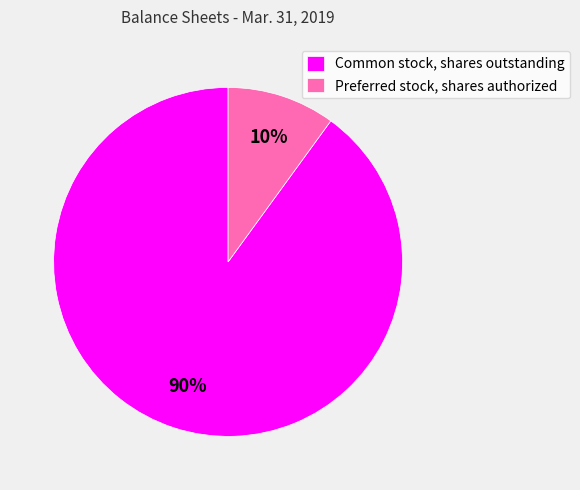

Which category has the smallest portion of the pie?

Preferred stock, shares authorized